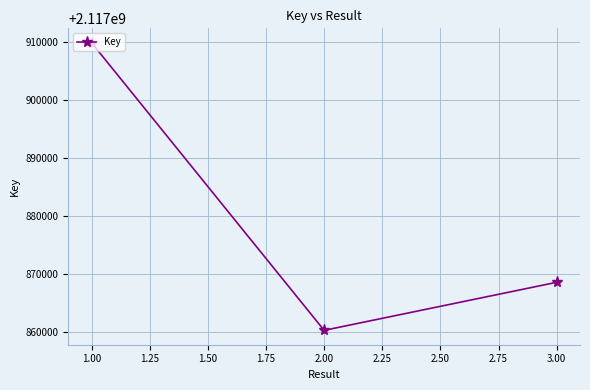

Where does the data first go above 2117868634?

1.00